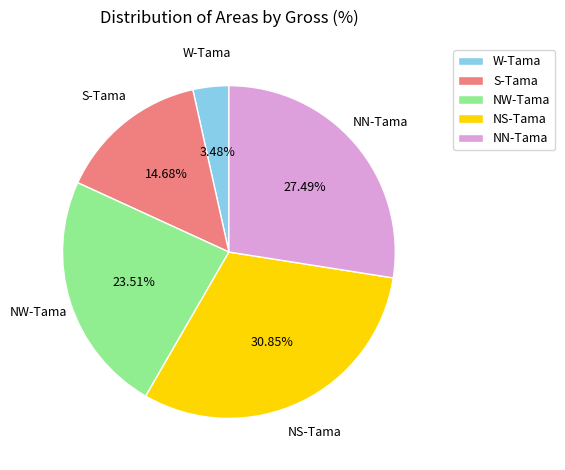

Between NN-Tama and W-Tama, which is larger?

NN-Tama